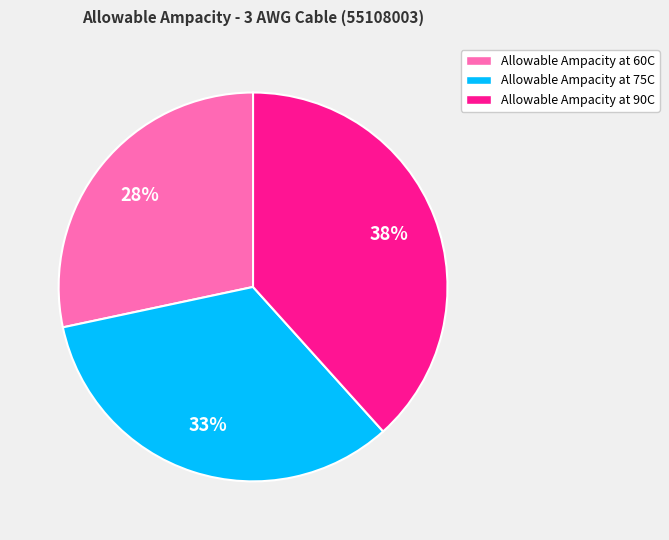

To the nearest percent, what is the combined percentage of Allowable Ampacity at 90C and Allowable Ampacity at 75C?

72%